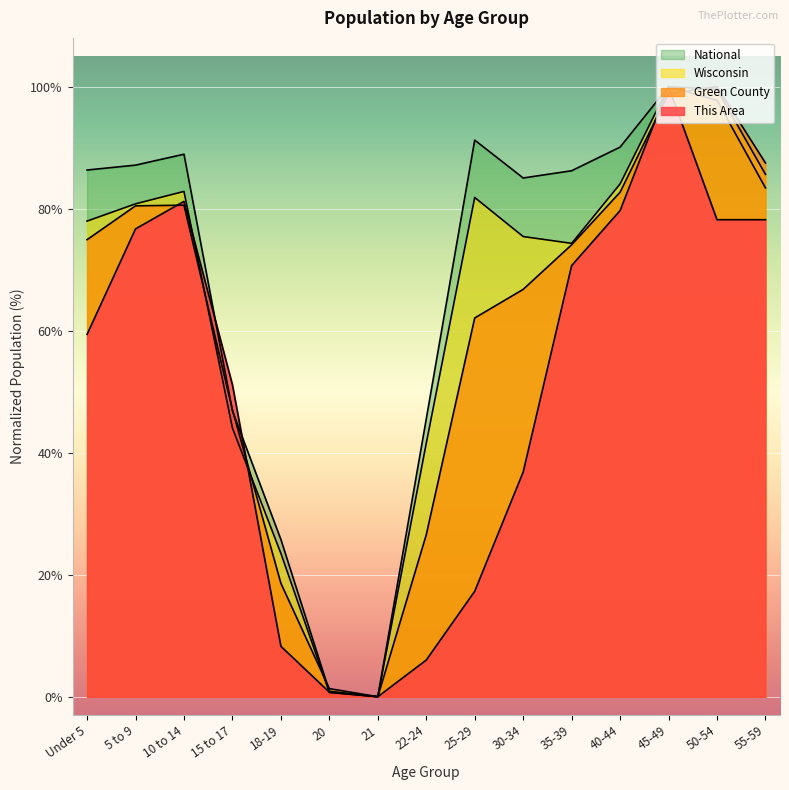

In Green County, how many points are lower than both neighbors (excluding endpoints)?

1